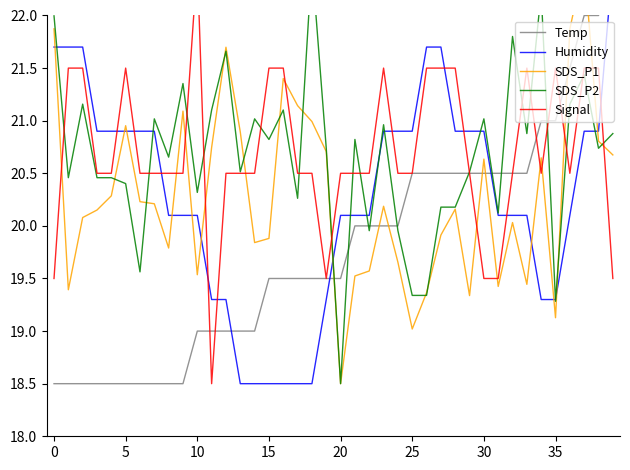

Does the chart have visible grid lines?

No